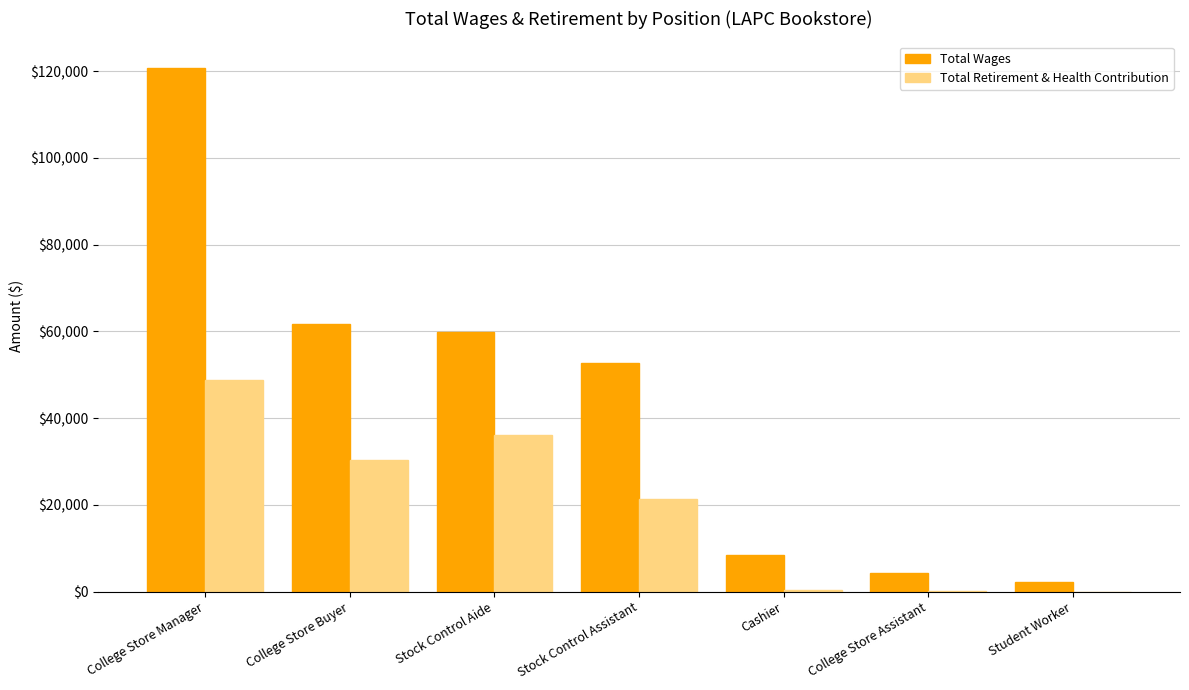

The Total Wages series shows 52737 at Stock Control Assistant. True or false?

True